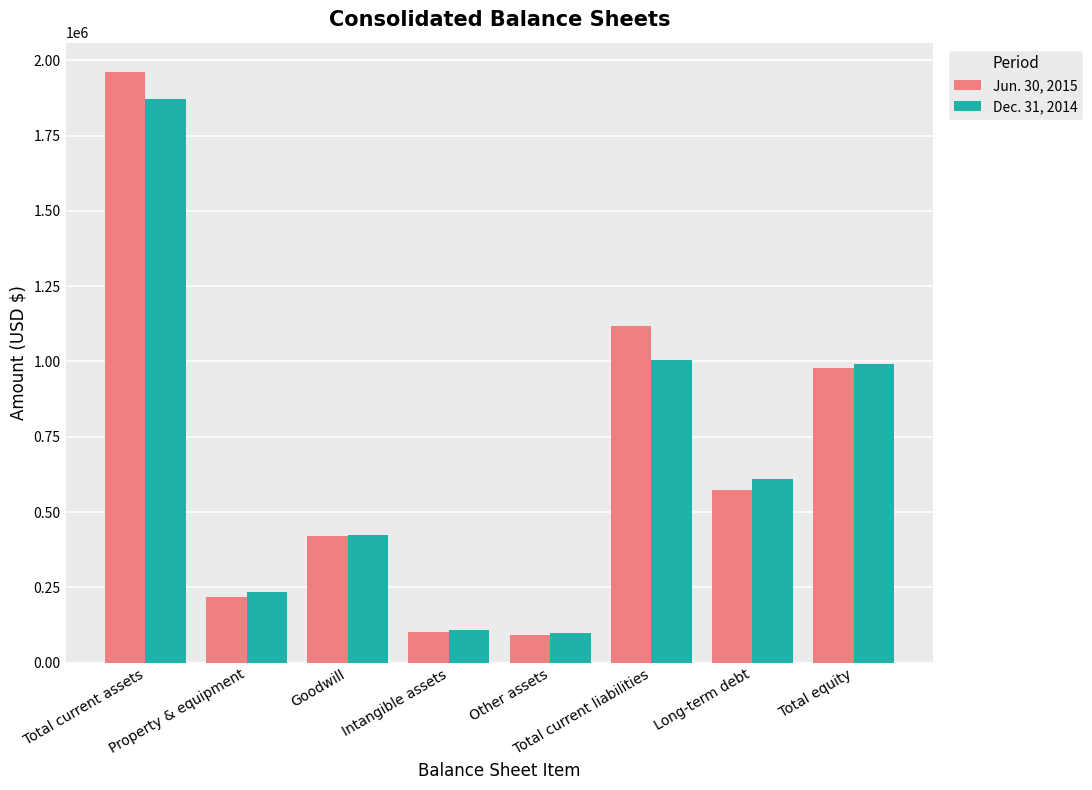

Reading left to right, extract all data points from this chart.

Jun. 30, 2015: 1960690	219372	421760	100904	92180	1118102	574623	977127
Dec. 31, 2014: 1870706	232979	423276	108593	99852	1004555	608551	990838